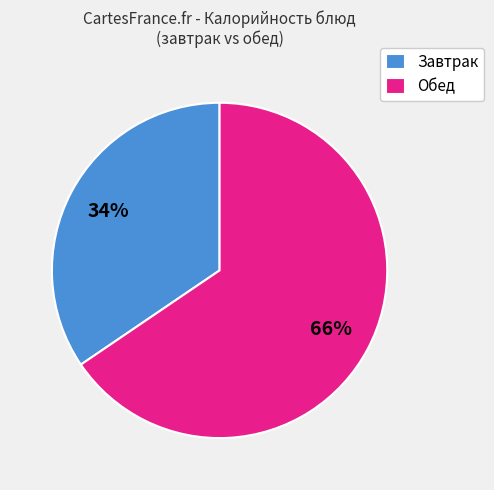

How many segments does this pie chart have?

2